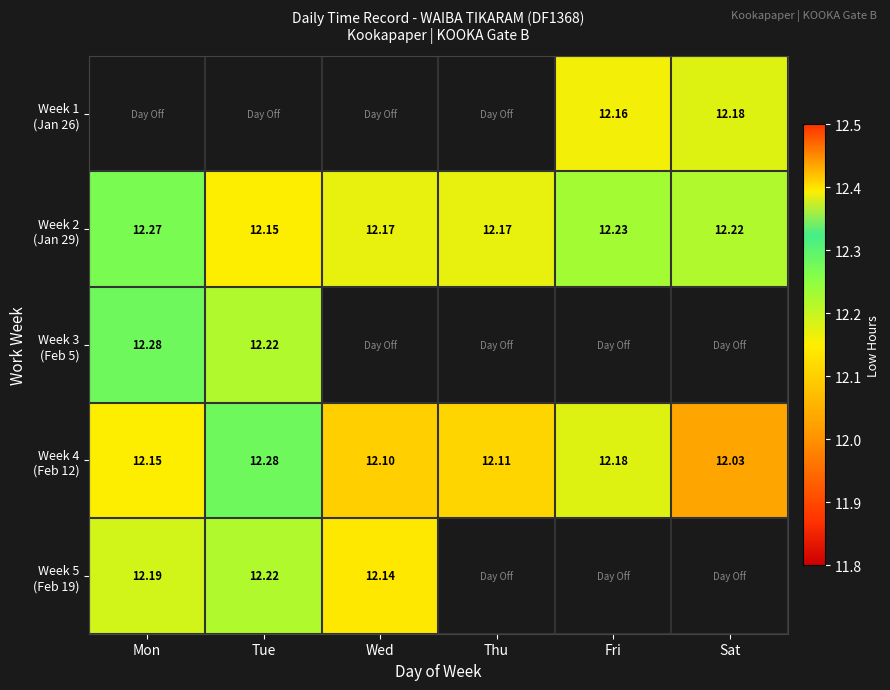

What is the smallest value displayed?

12.0